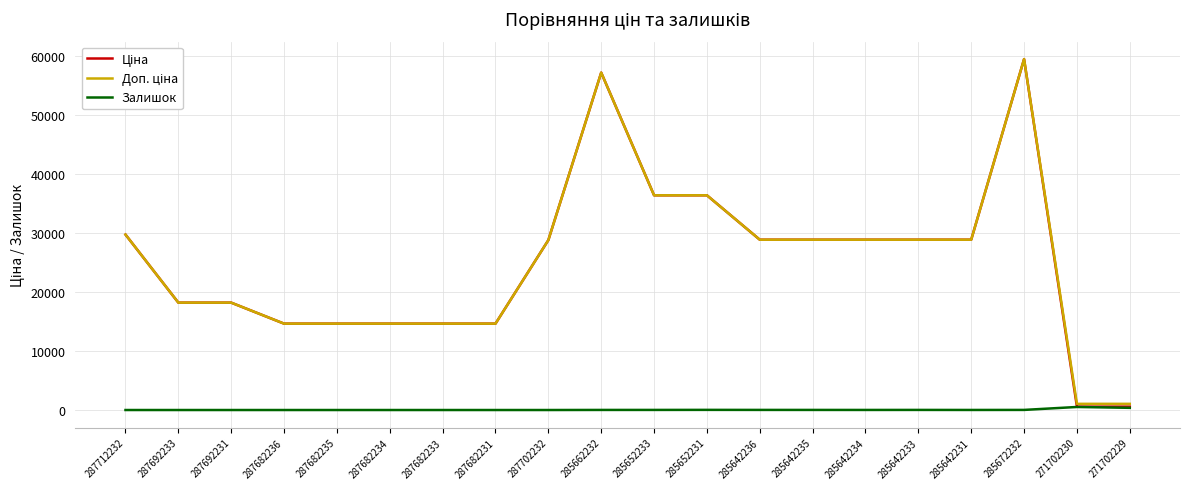

At how many categories does at least one series exceed 14271?

18